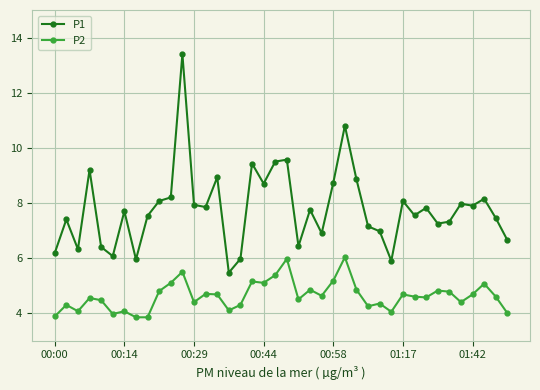

True or false: P1 has more than 0 interior local peaks.

True